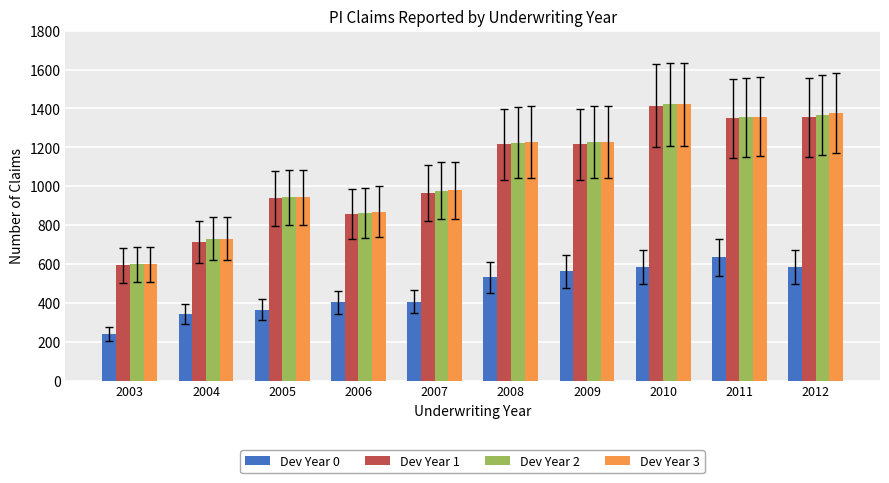

At how many categories does at least one series exceed 890?

7